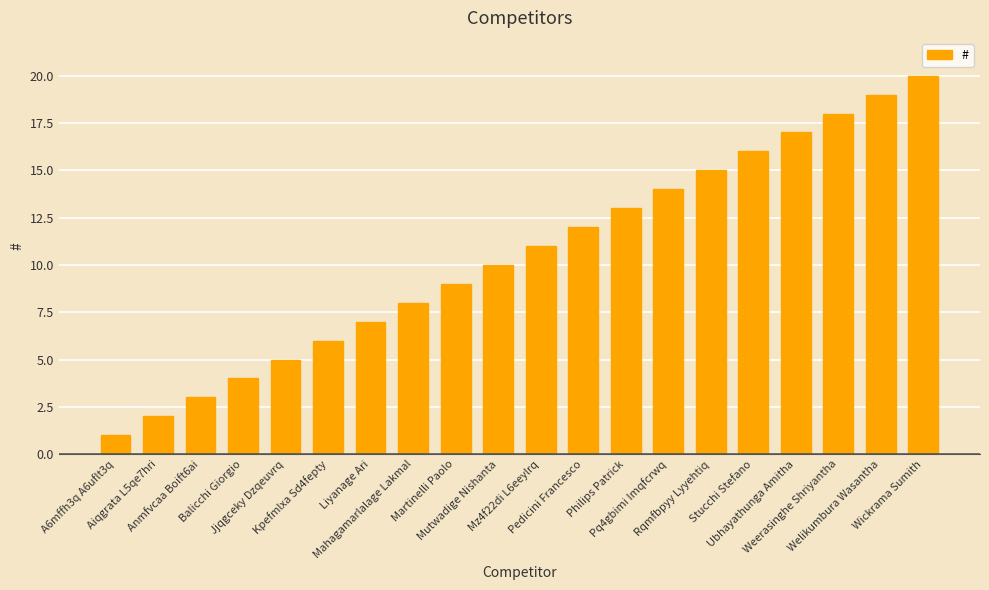

What is the ratio of the value at Weerasinghe Shriyantha to the value at Pedicini Francesco?

1.5